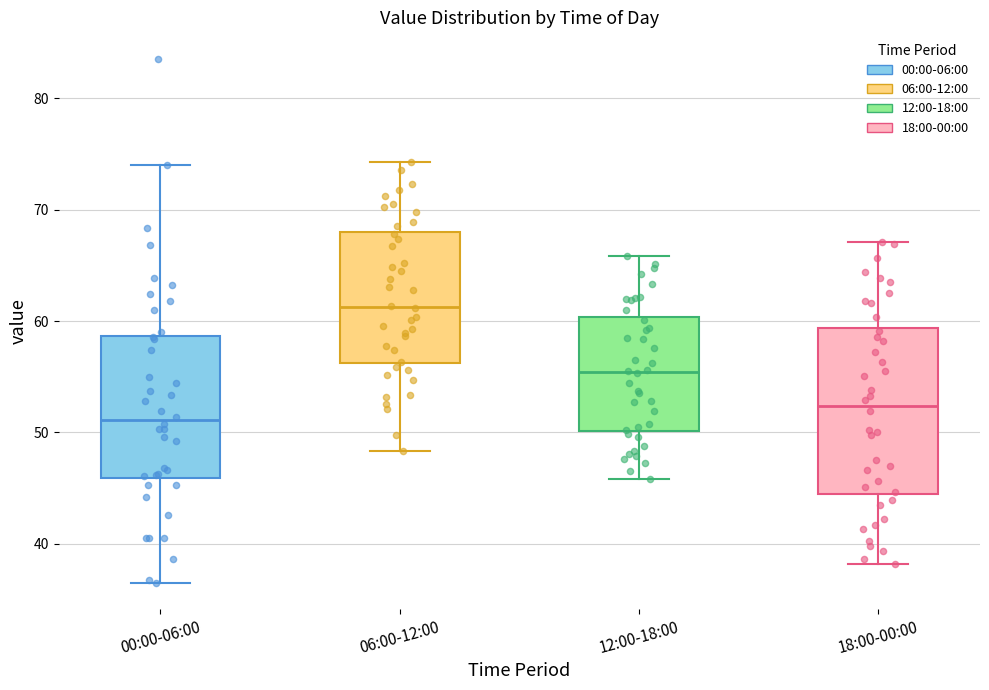

Reading left to right, read every box against the y-axis: the position of its median line, the range the box covers, and the ends of its whiskers. The values are not printed on the chart, so give them approximately, as read against the axis.

00:00-06:00: median 51, box 46 to 59, whiskers 37 to 74
06:00-12:00: median 61, box 56 to 68, whiskers 48 to 74
12:00-18:00: median 55, box 50 to 60, whiskers 46 to 66
18:00-00:00: median 52, box 45 to 59, whiskers 38 to 67